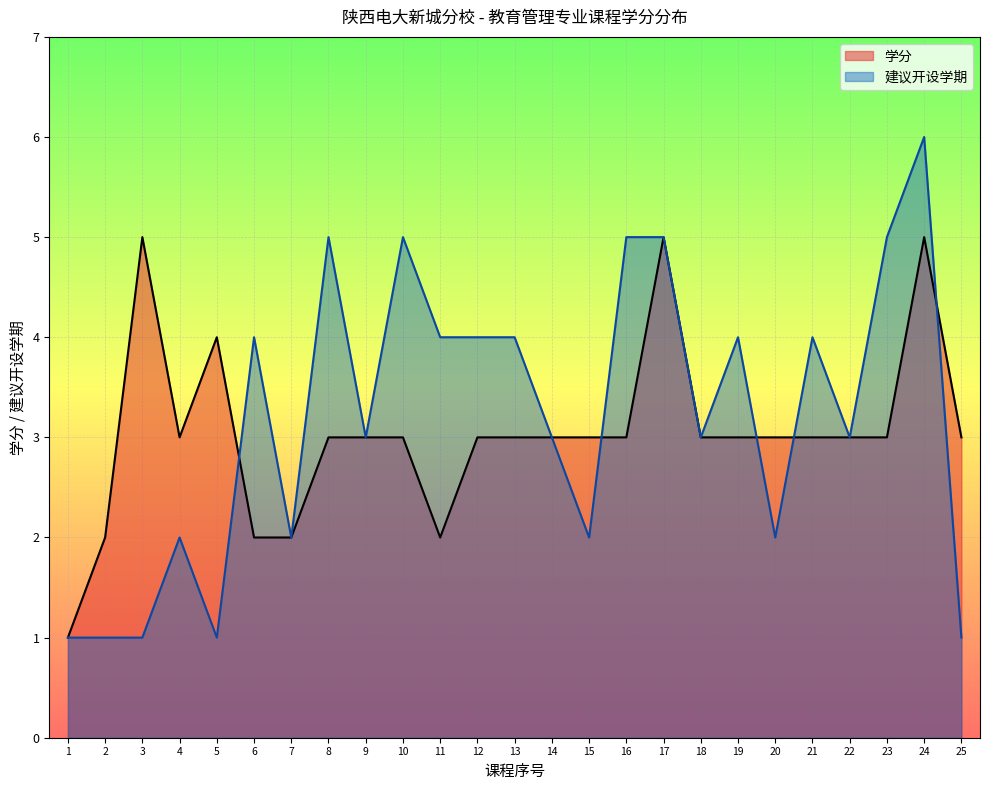

Reading left to right, extract all data points from this chart.

学分: 1	2	5	3	4	2	2	3	3	3	2	3	3	3	3	3	5	3	3	3	3	3	3	5	3
建议开设学期: 1	1	1	2	1	4	2	5	3	5	4	4	4	3	2	5	5	3	4	2	4	3	5	6	1